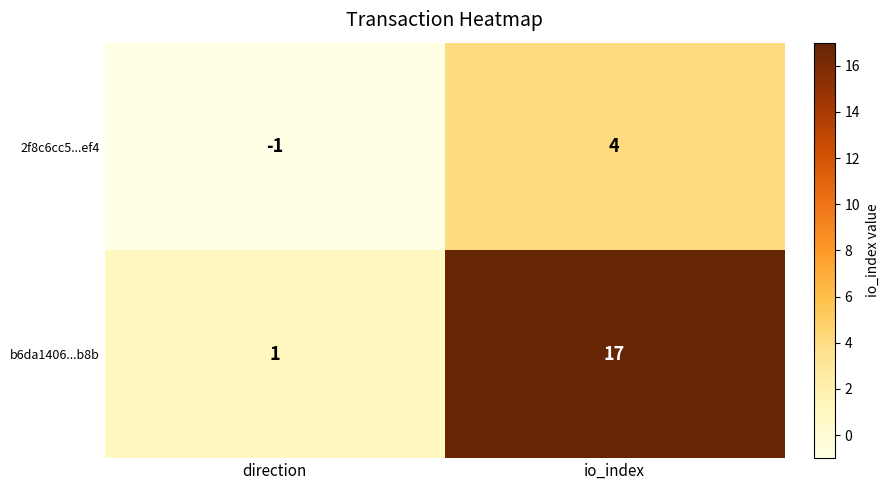

At which label is b6da1406...b8b closest to 9?

direction